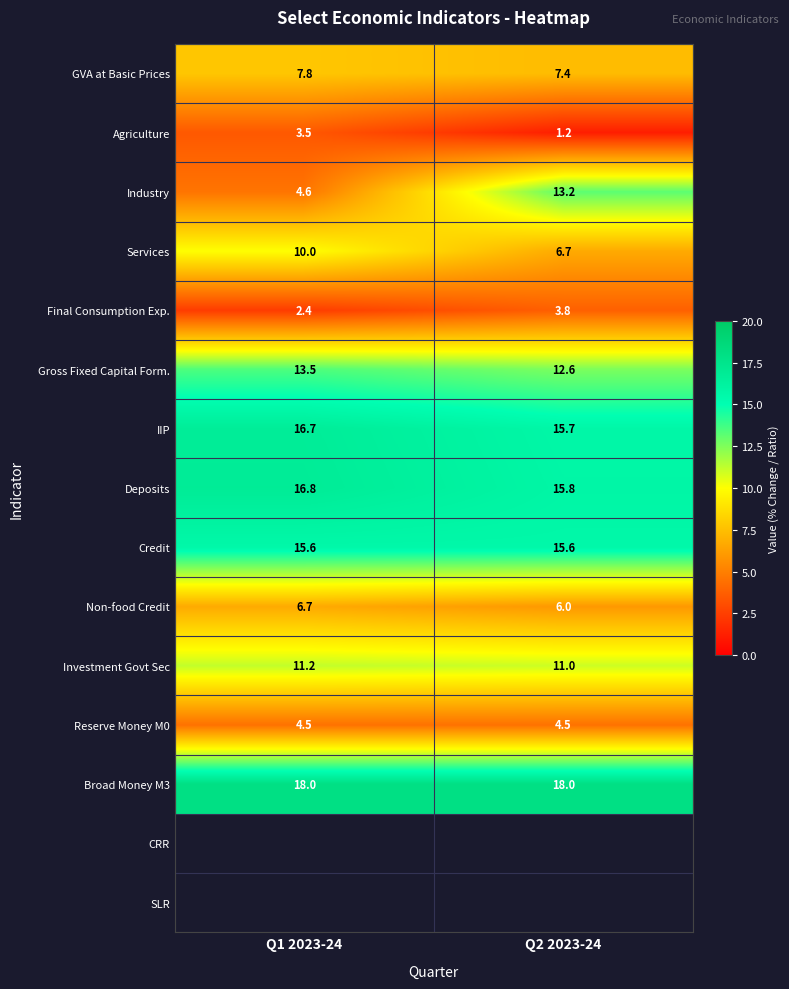

Where is Investment Govt Sec nearest to the value 11?

Q2 2023-24